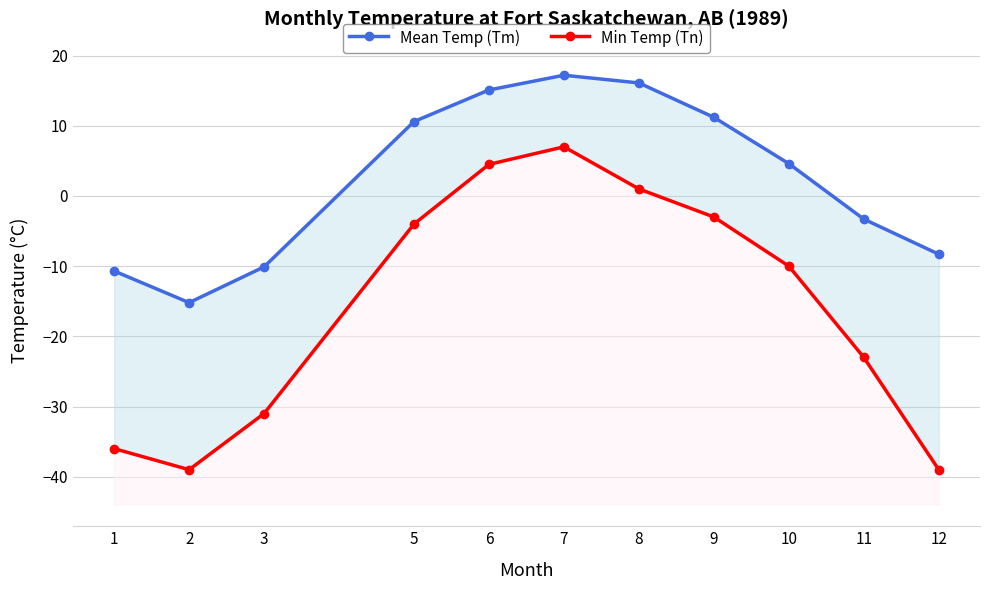

How many values in Min Temp (Tn) are below zero?

8